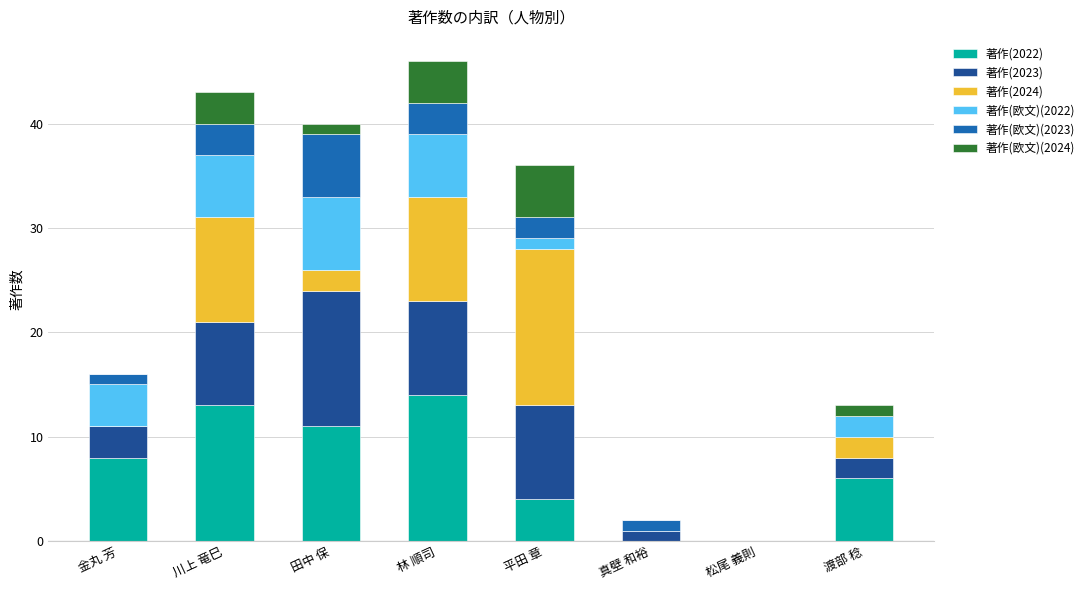

What is the sum of the 著作(2022) values at 松尾 義則 and 林 順司?

14